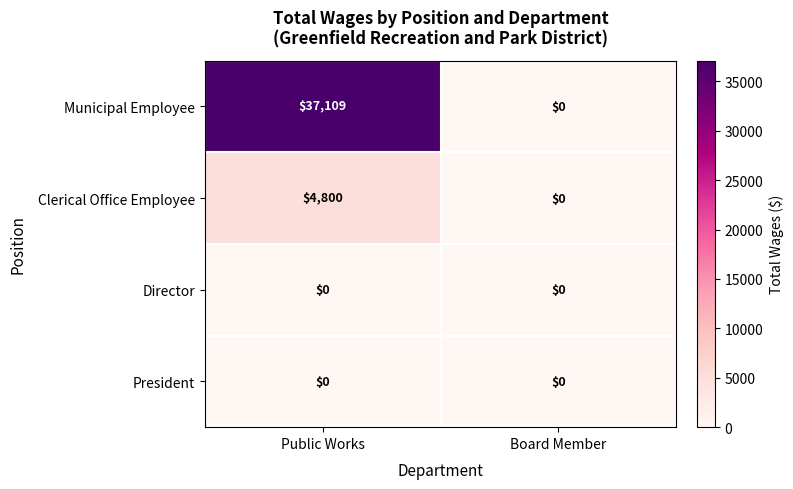

Reading right to left, extract all data points from this chart.

Municipal Employee: 0	37109
Clerical Office Employee: 0	4800
Director: 0	0
President: 0	0